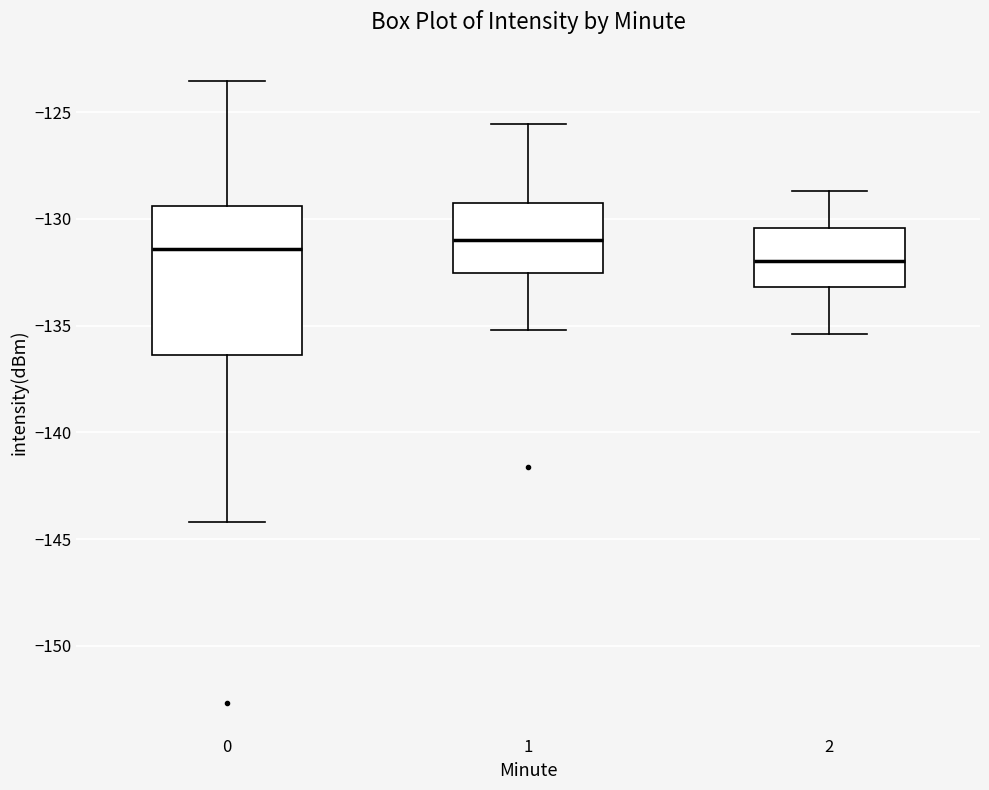

Reading left to right, read every box against the y-axis: the position of its median line, the range the box covers, and the ends of its whiskers. The values are not printed on the chart, so give them approximately, as read against the axis.

0: median -131.5, box -136.5 to -129.5, whiskers -144.0 to -123.5
1: median -131.0, box -132.5 to -129.0, whiskers -135.0 to -125.5
2: median -132.0, box -133.0 to -130.5, whiskers -135.5 to -128.5